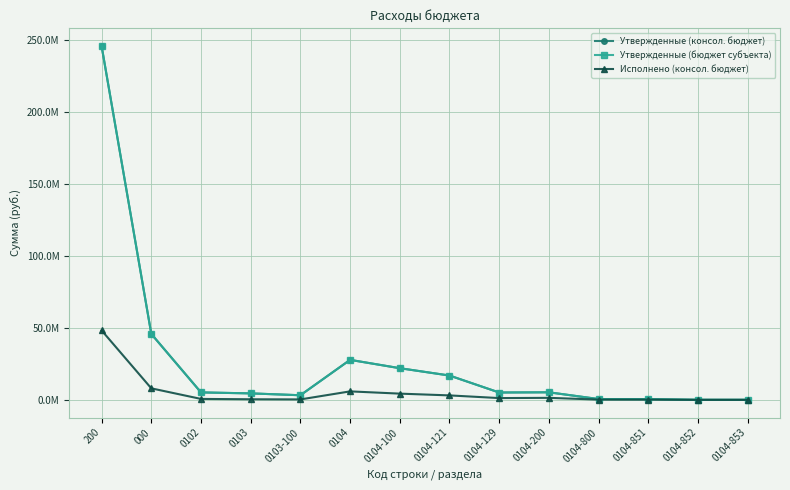

True or false: Утвержденные (бюджет субъекта) and Исполнено (консол. бюджет) intersect in this chart.

False